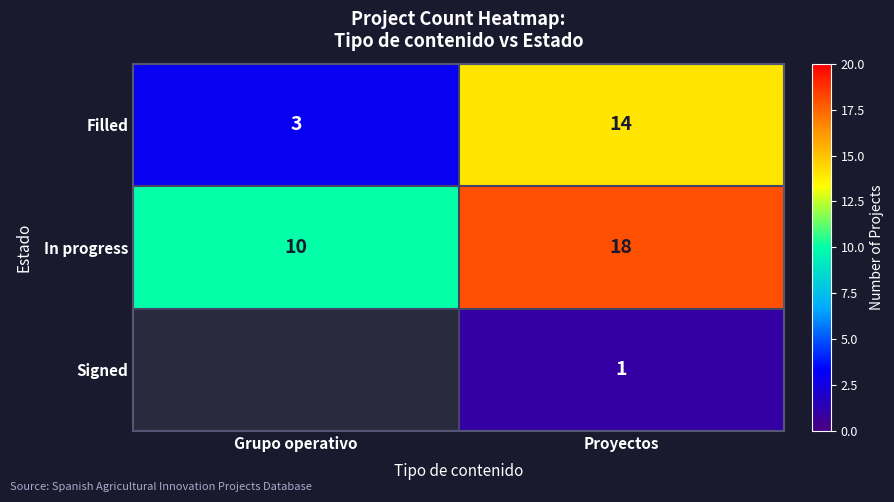

The value of In progress at Grupo operativo is 4.9. True or false?

False